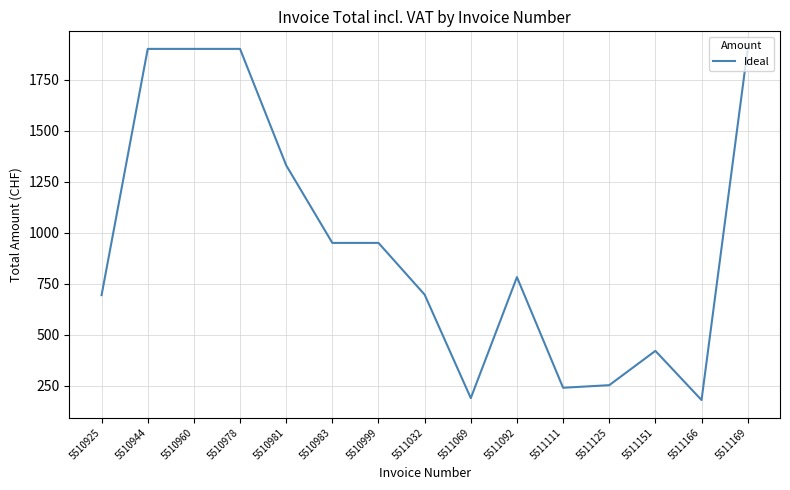

Approximately how many times larger is the value at 5511032 compared to 5510978?

0.4